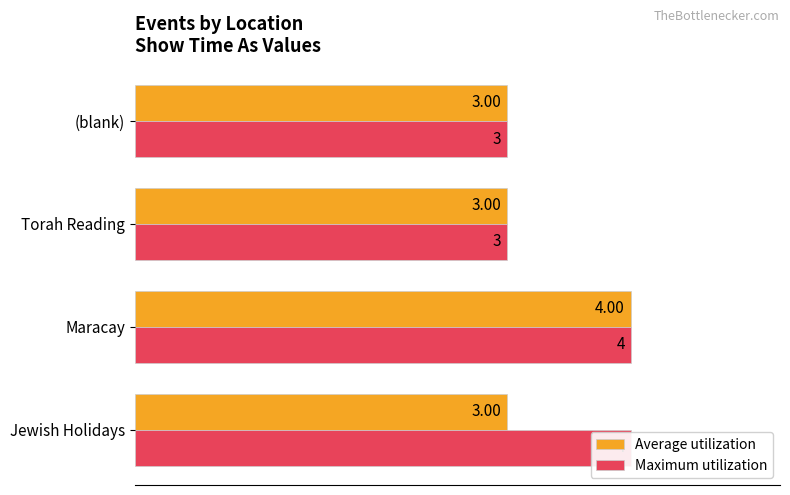

The Average utilization series shows 1 at 1. True or false?

False